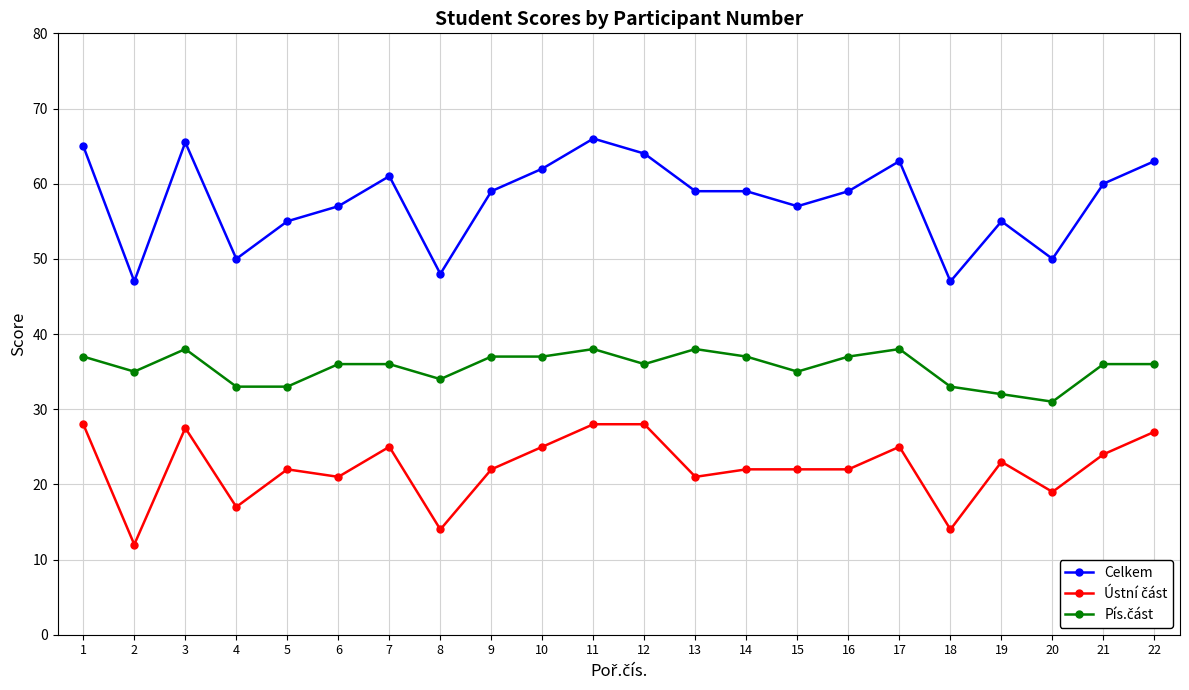

What is the smallest value displayed?

12.0